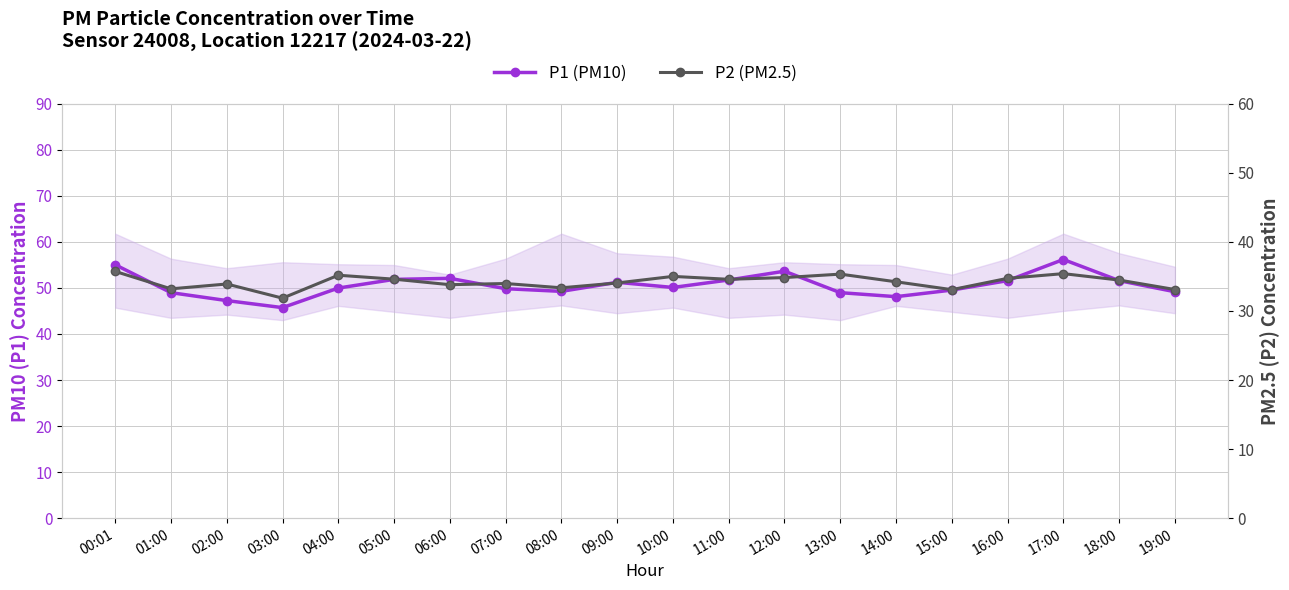

Which label corresponds to the largest value in the chart?

17:00